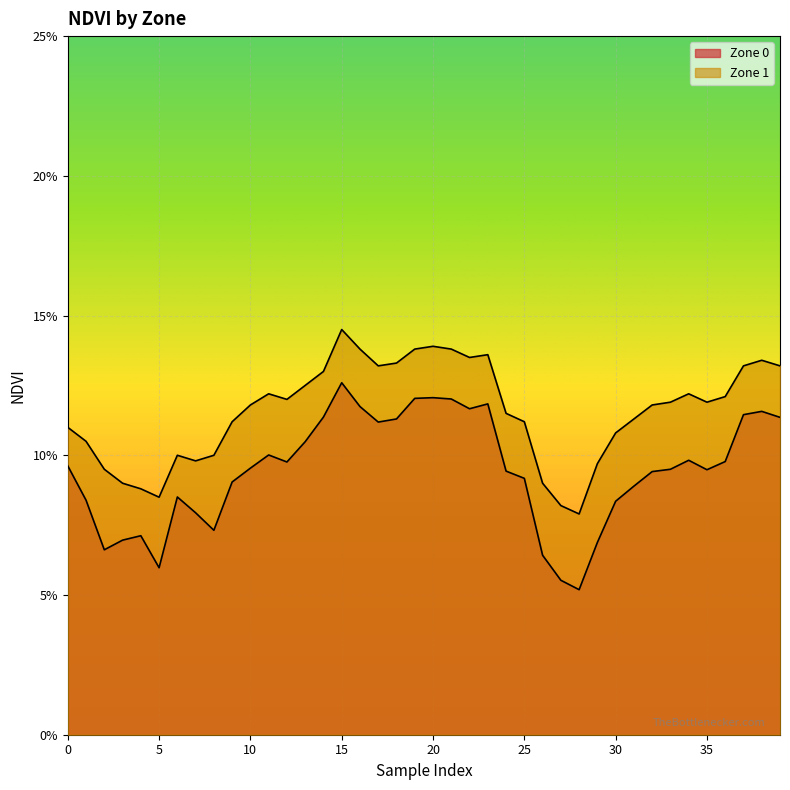

At which label is Zone 0 closest to 0?

28